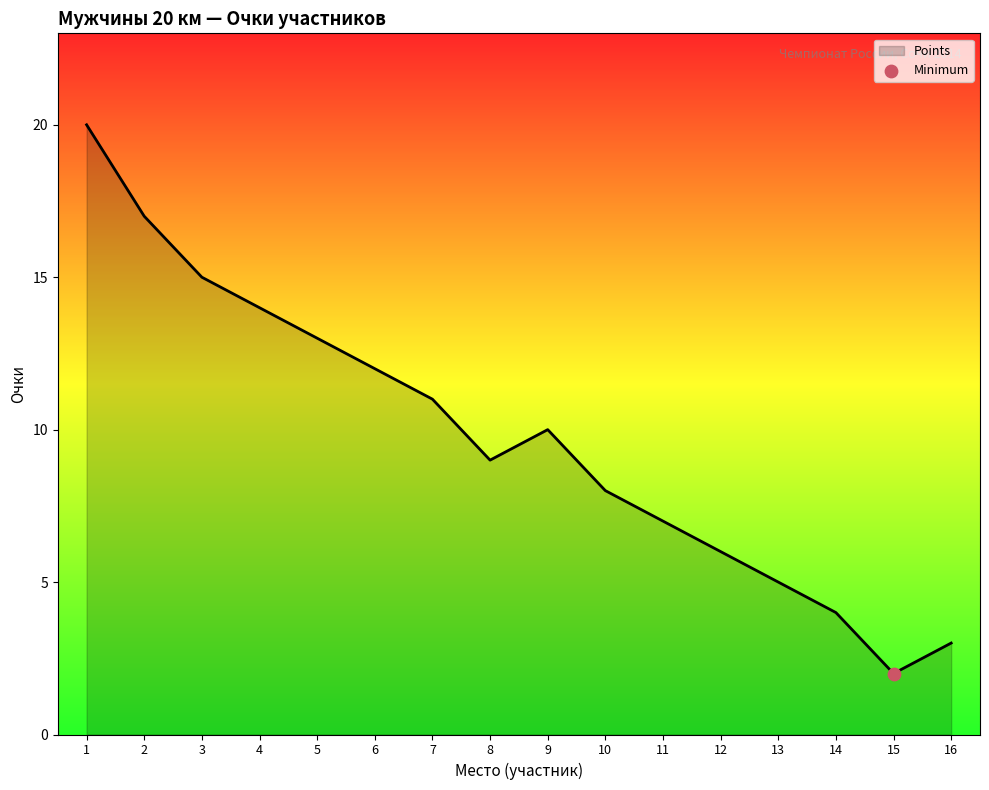

Approximately how many times larger is the value at 1 compared to 4?

1.4